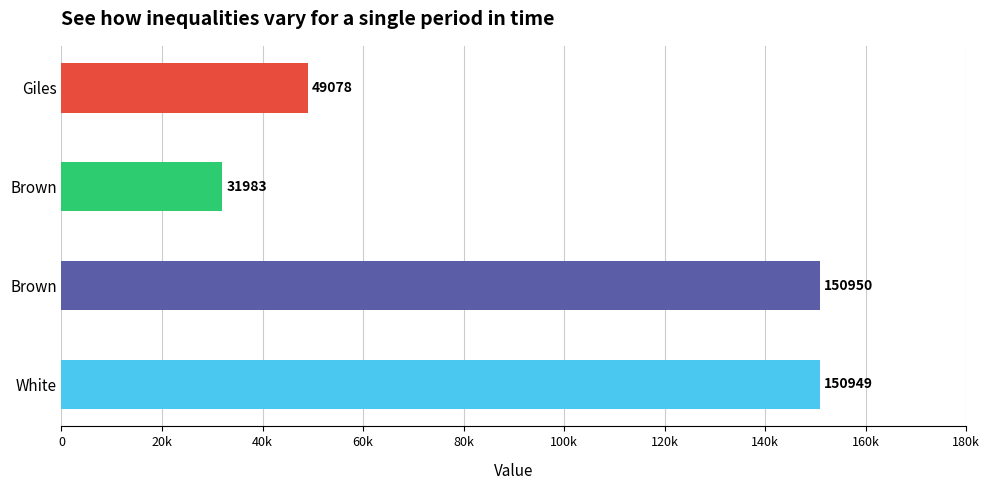

What is the change in value from Brown to Giles?

-101872